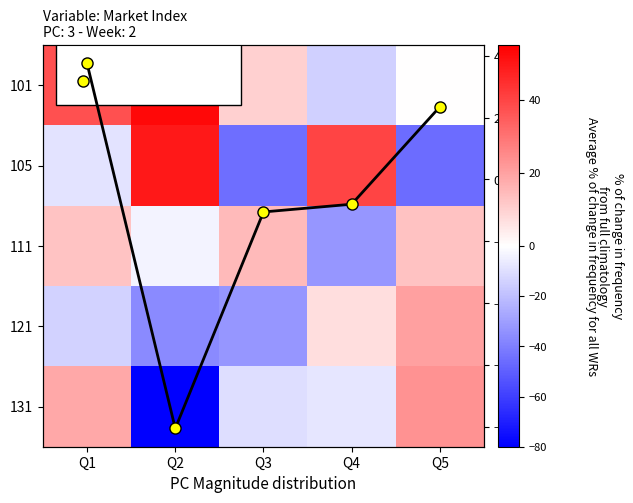

Which series has the largest total across all categories?

101